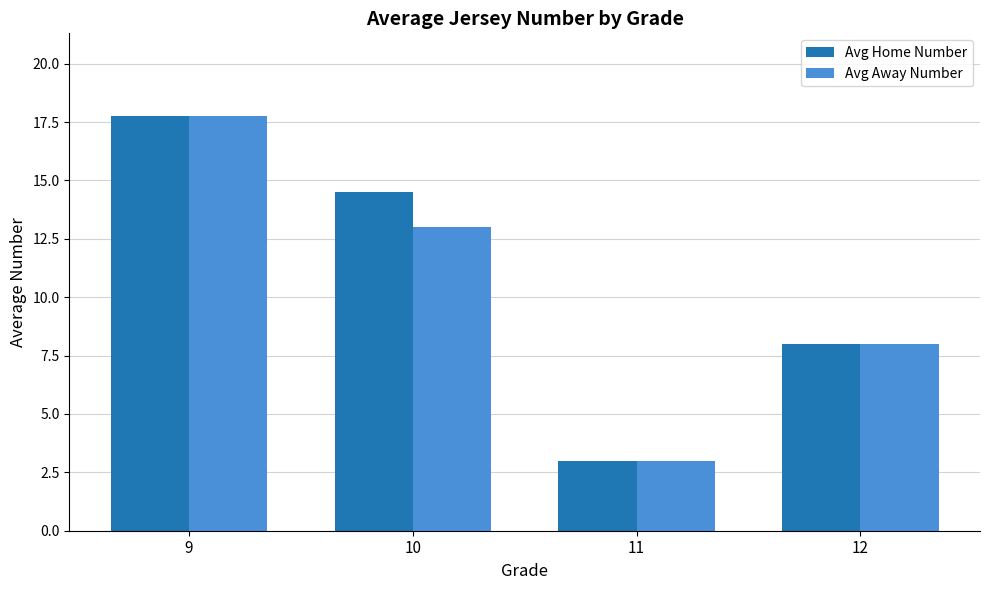

Which category has the lowest value in the Avg Home Number series?

11